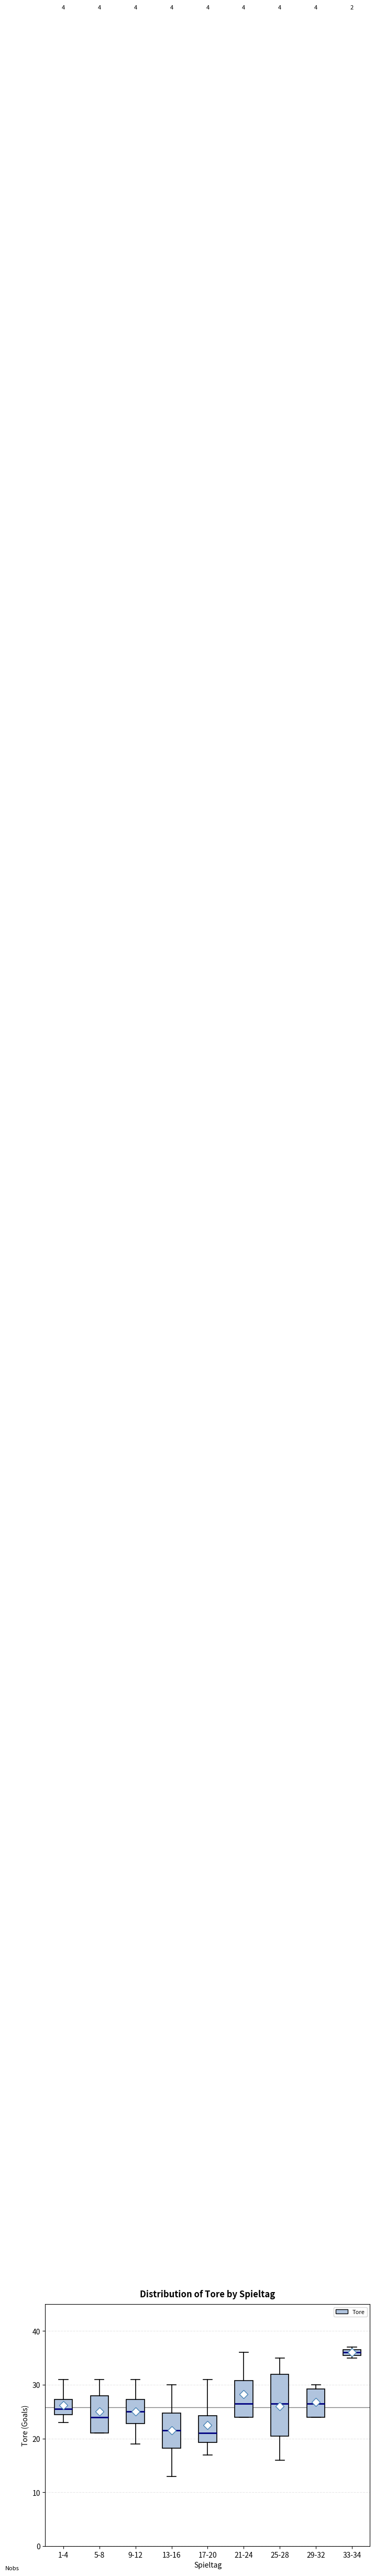

Which box is the tallest, from its lower edge to its upper edge?

25-28